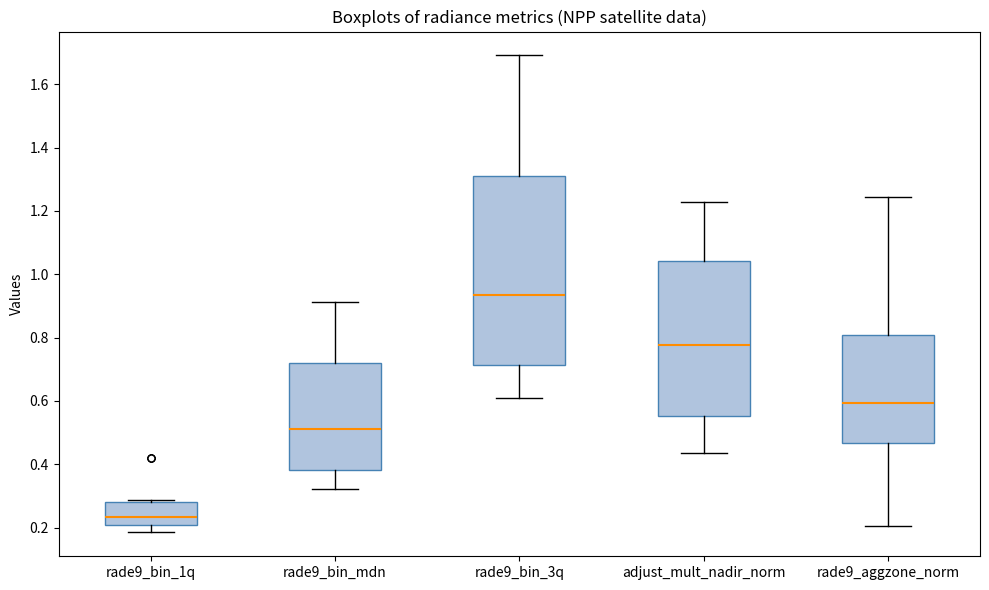

Reading left to right, read every box against the y-axis: the position of its median line, the range the box covers, and the ends of its whiskers. The values are not printed on the chart, so give them approximately, as read against the axis.

rade9_bin_1q: median 0.24, box 0.20 to 0.28, whiskers 0.18 to 0.28
rade9_bin_mdn: median 0.52, box 0.38 to 0.72, whiskers 0.32 to 0.92
rade9_bin_3q: median 0.94, box 0.72 to 1.30, whiskers 0.62 to 1.70
adjust_mult_nadir_norm: median 0.78, box 0.56 to 1.04, whiskers 0.44 to 1.22
rade9_aggzone_norm: median 0.60, box 0.46 to 0.80, whiskers 0.20 to 1.24